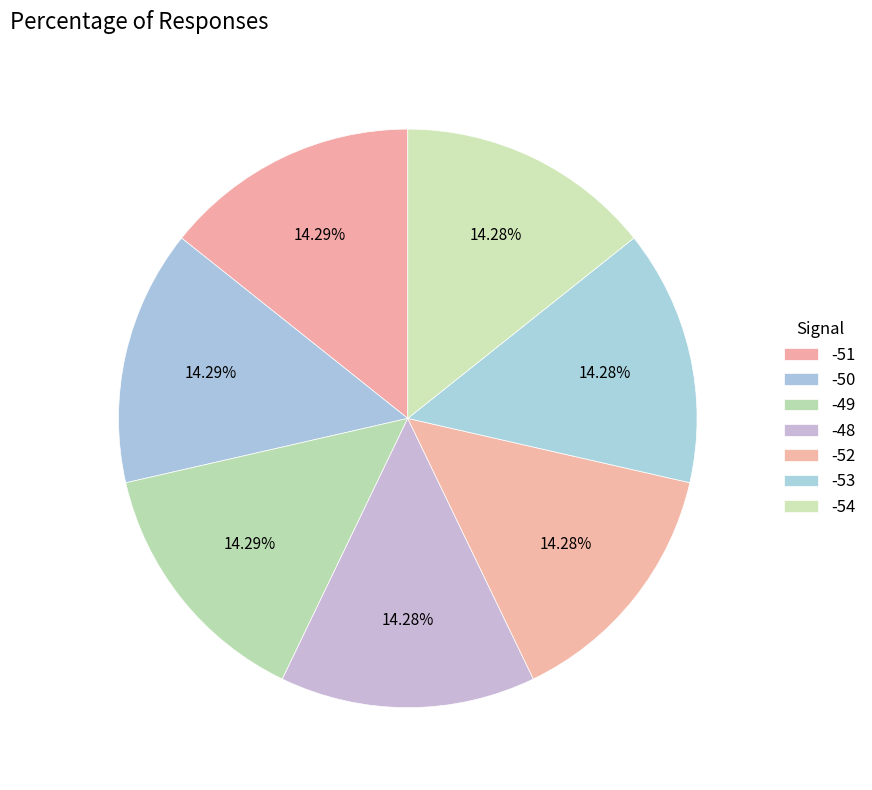

To the nearest percent, what is the average slice percentage?

14%